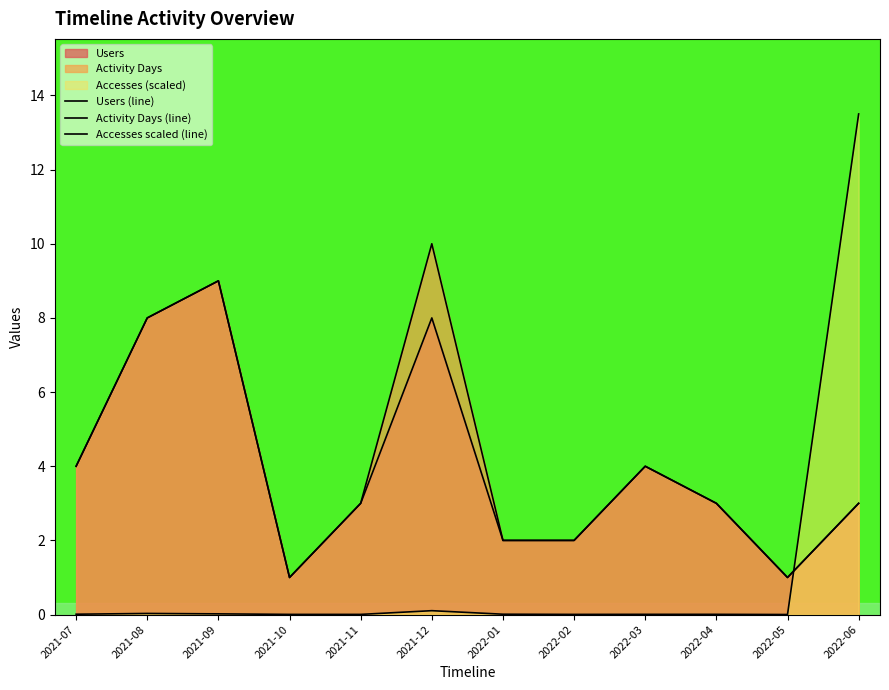

What is the value of the Activity Days (line) point at the 2nd from the left?

8.0